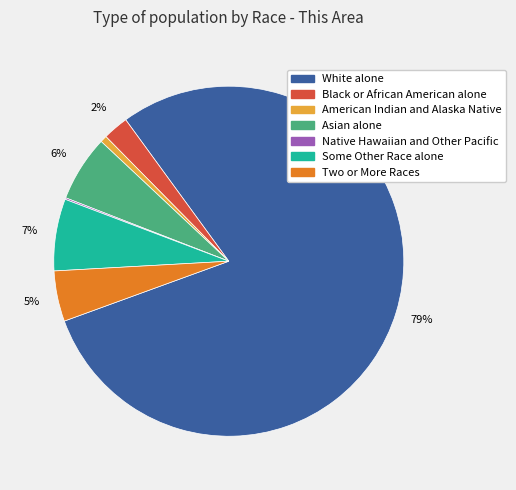

To the nearest percent, what percentage of the pie is Some Other Race alone?

7%